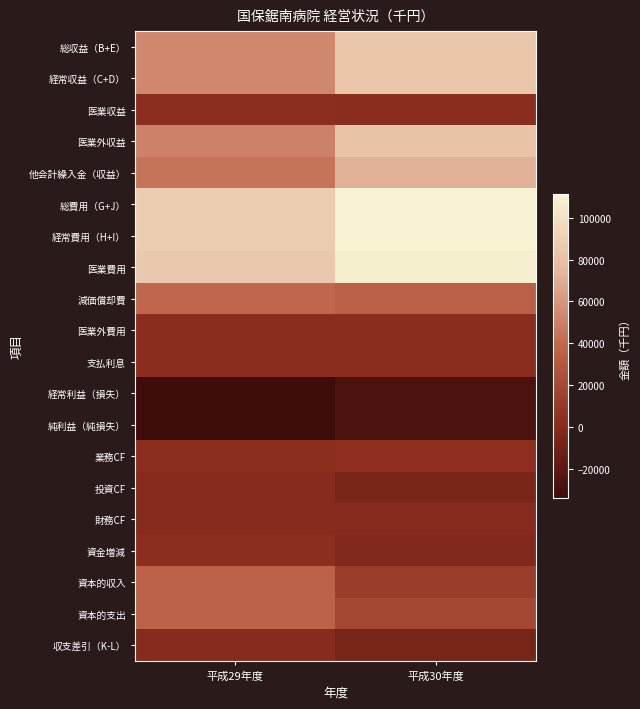

What is the greatest value displayed?

111082